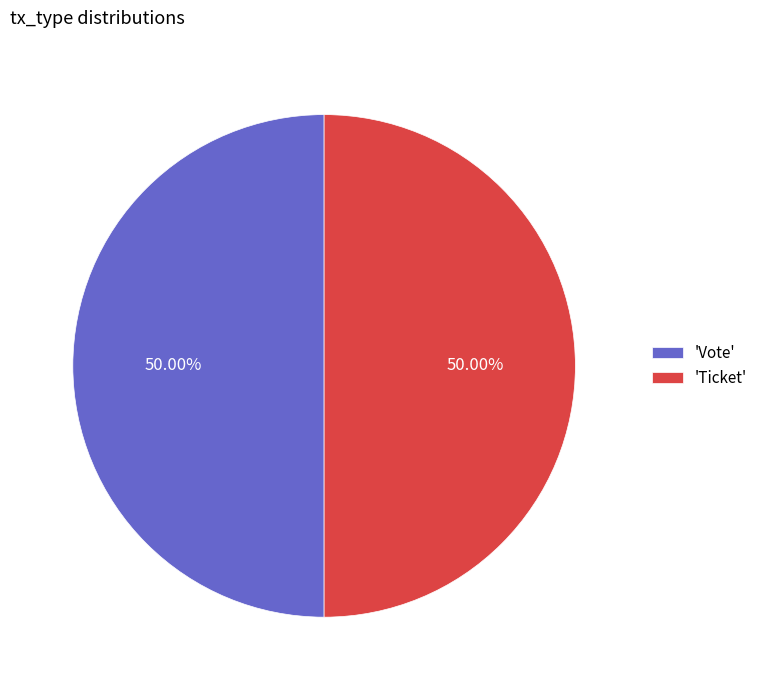

Combined, do 'Vote' and 'Ticket' account for over 50%?

Yes